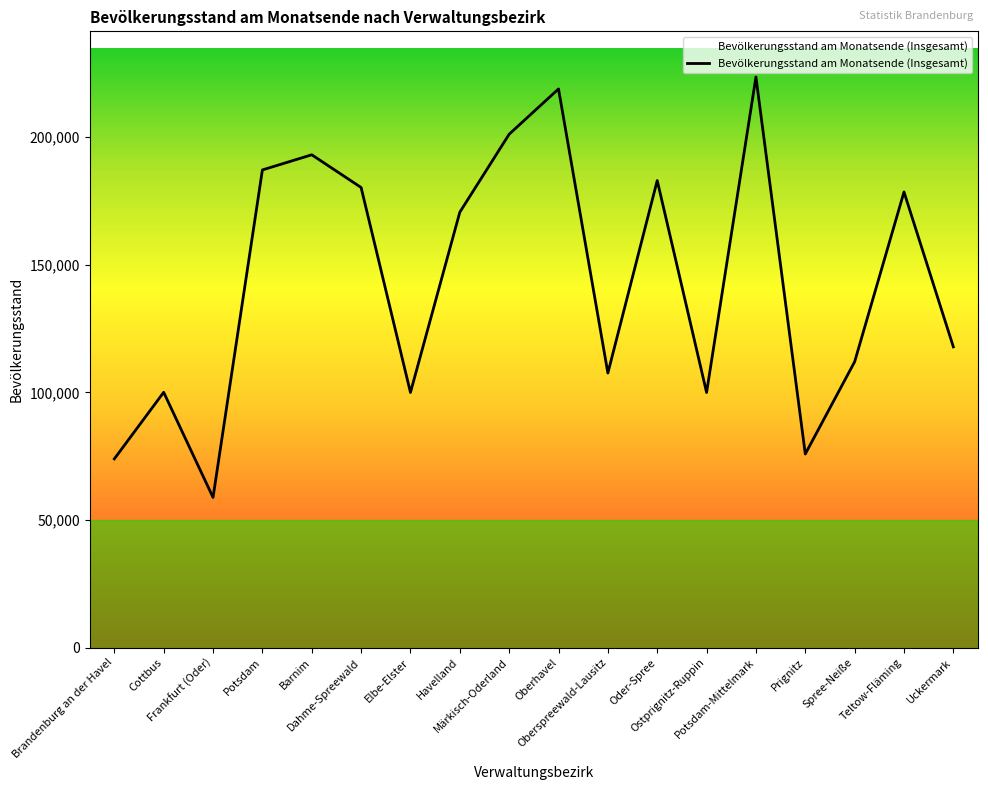

At which label is the value closest to 141174?

Uckermark